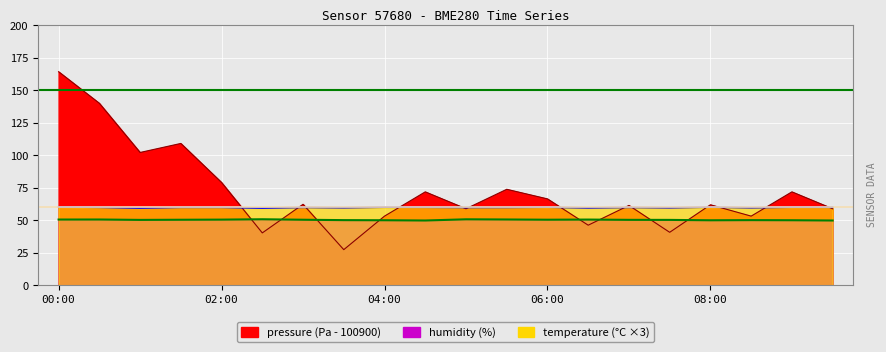

What is the total value across all series at 06:00?

177.2